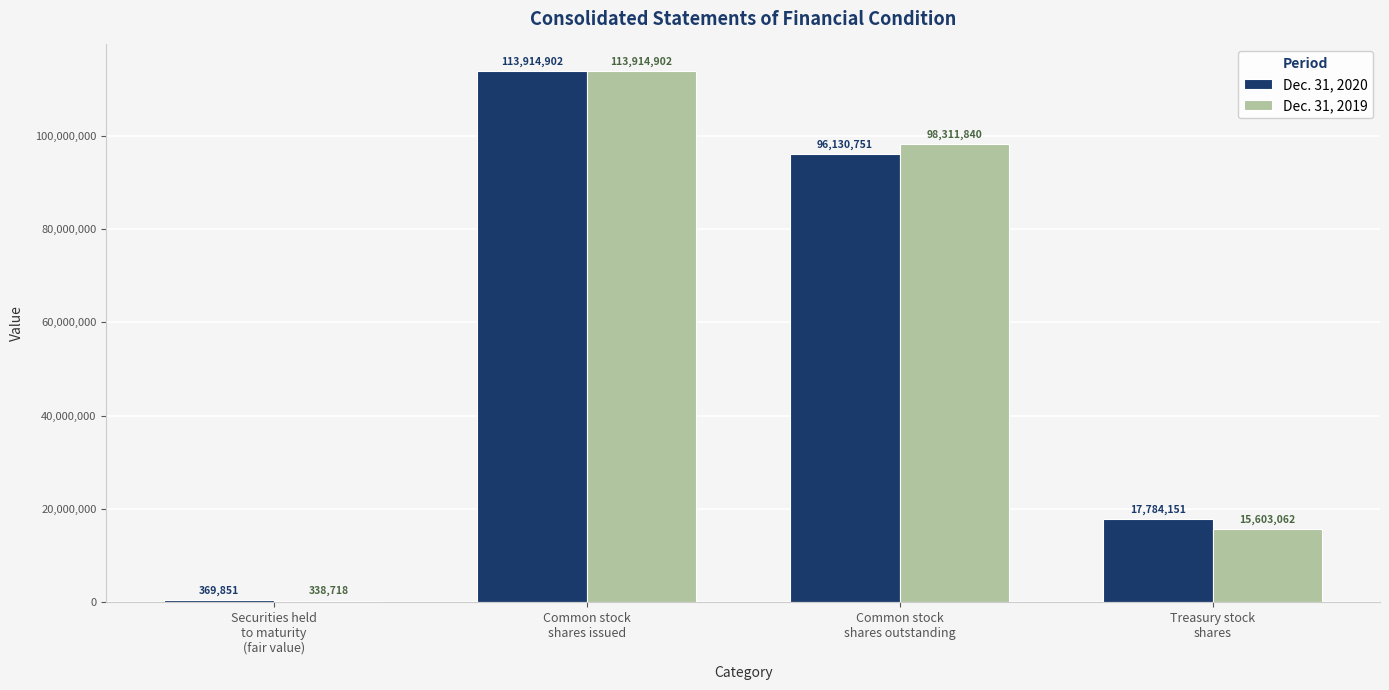

Is it true that Dec. 31, 2020 equals 96130751 at Common stock
shares outstanding?

True